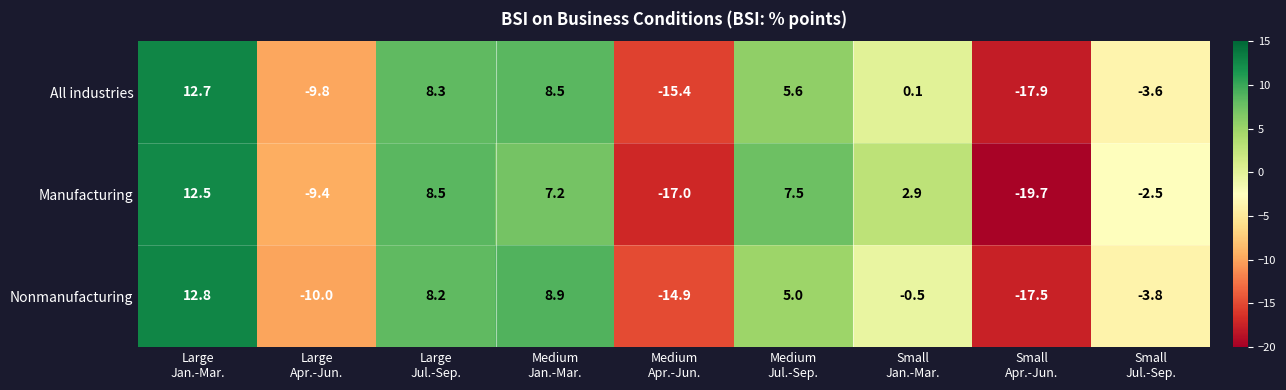

How many distinct data groups are displayed?

3